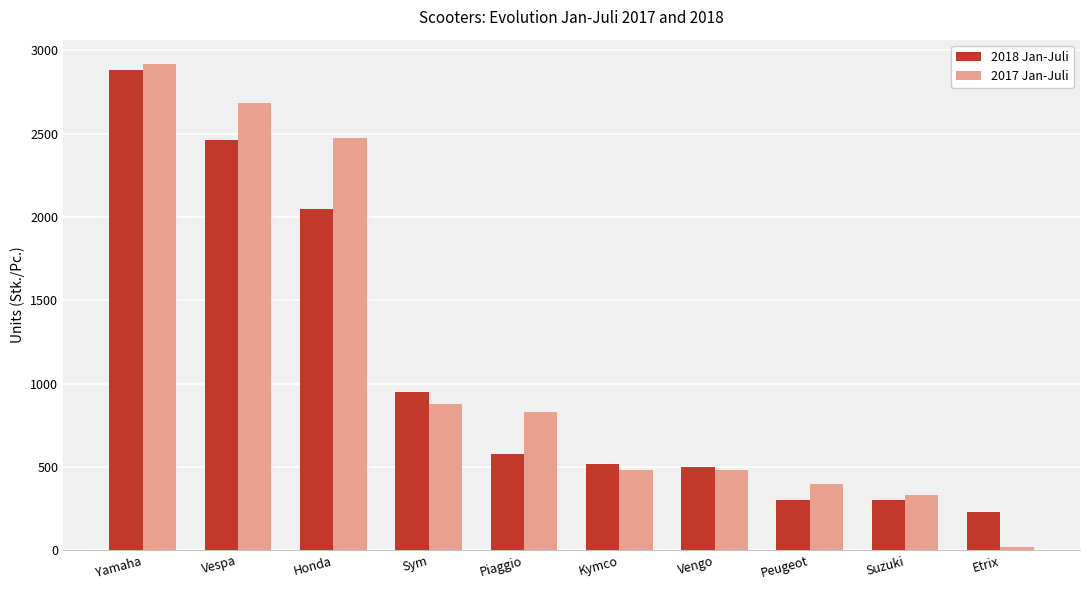

Which category has the lowest value in the 2018 Jan-Juli series?

Etrix